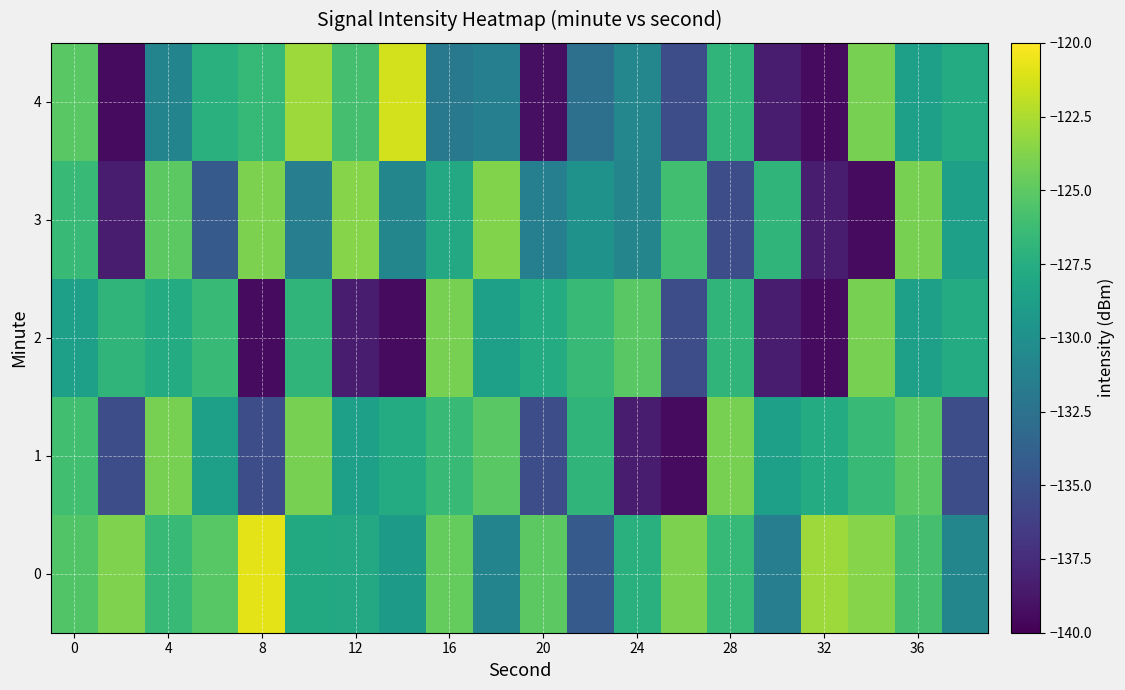

How many distinct data groups are displayed?

5